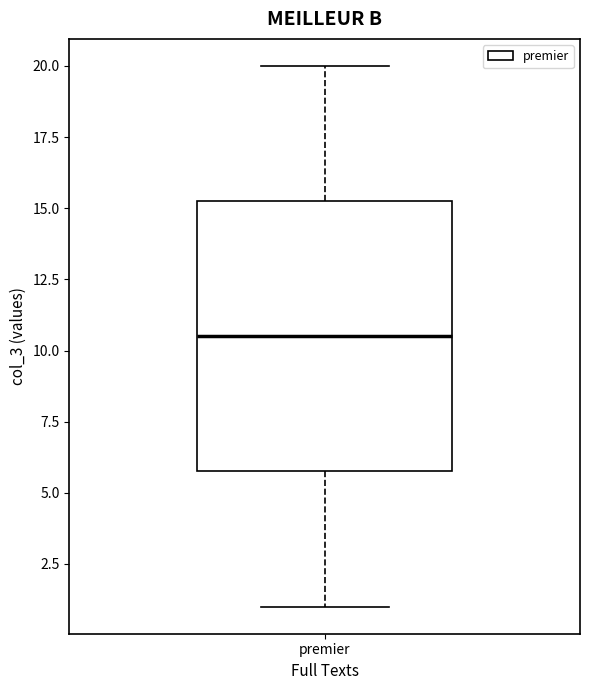

Transcribe this box plot: give where the median line is, the range the box spans, and where the two whiskers end, as read against the y-axis. The values are not printed on the chart, so give them approximately, as read against the axis.

median 10.5, box 6.0 to 15.5, whiskers 1.0 to 20.0